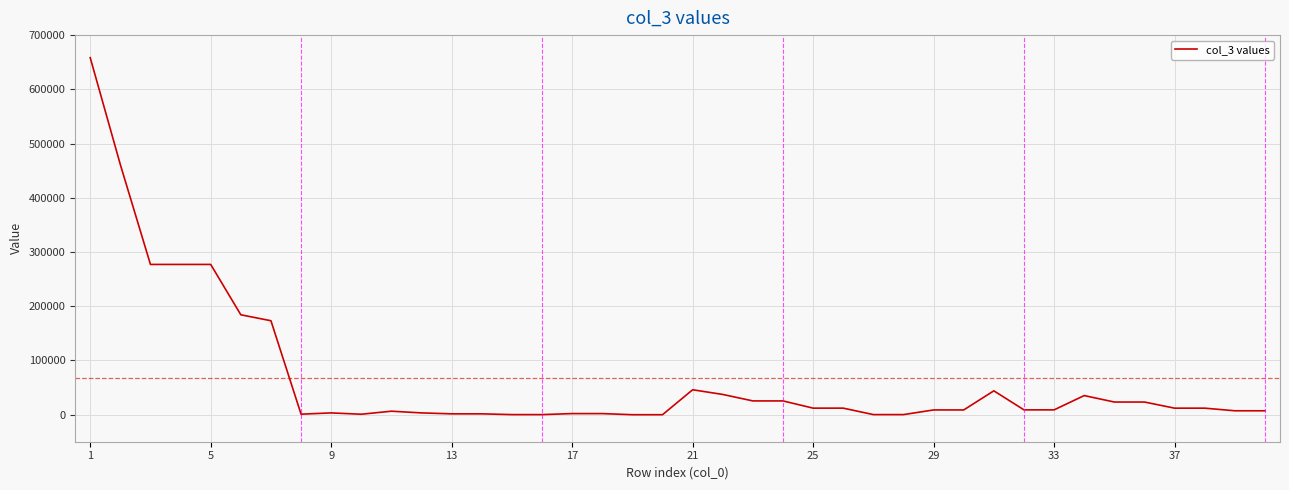

What is the minimum value shown in the chart?

-178.4